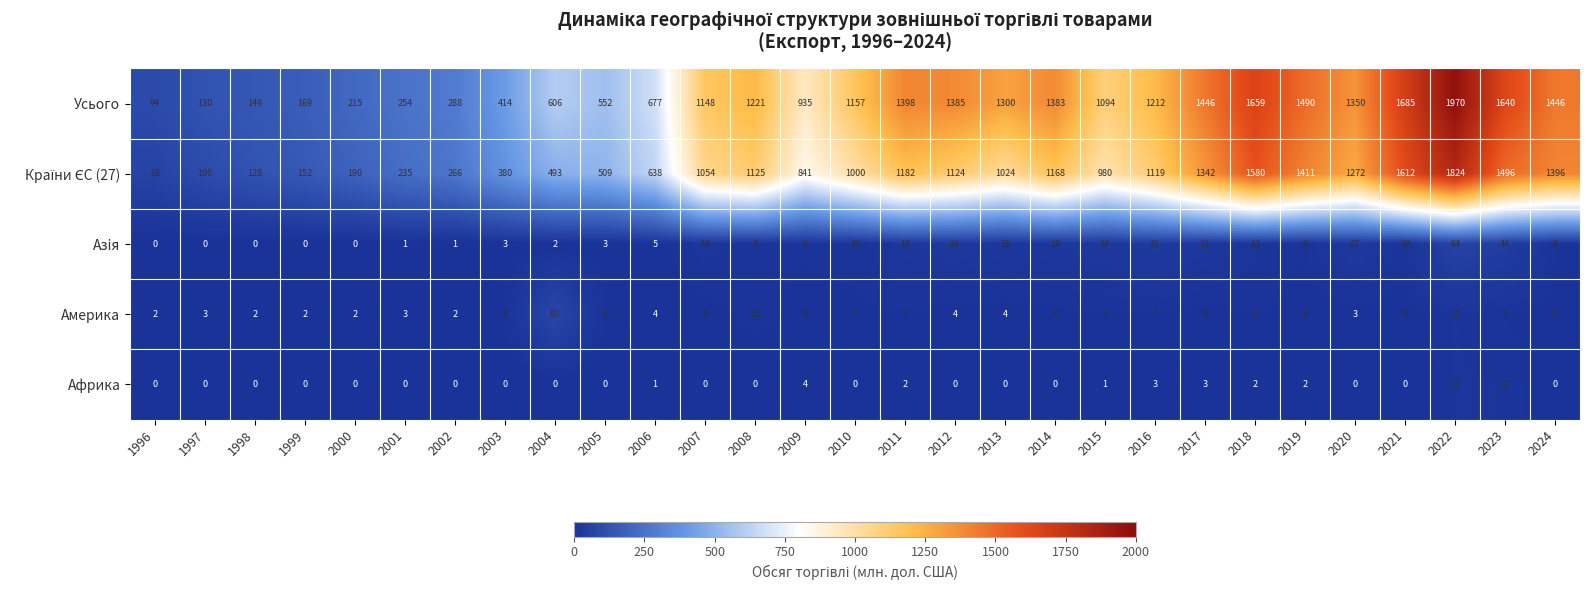

The value of Америка at 2017 is 2. True or false?

False